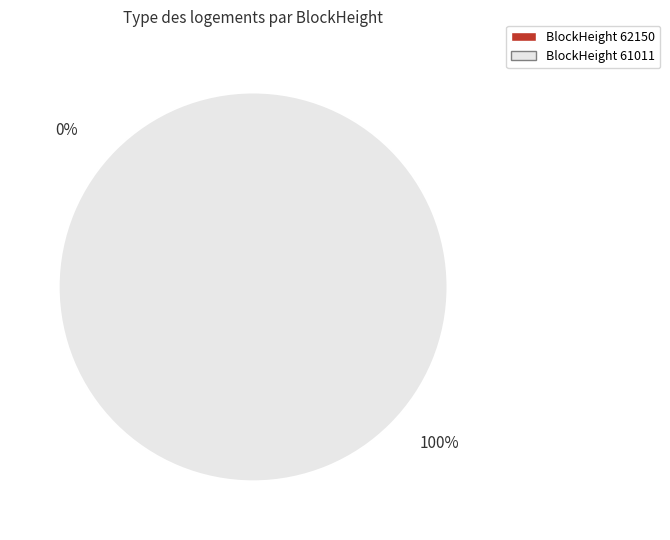

What percentage do 62150 and 61011 together represent?

100.0%